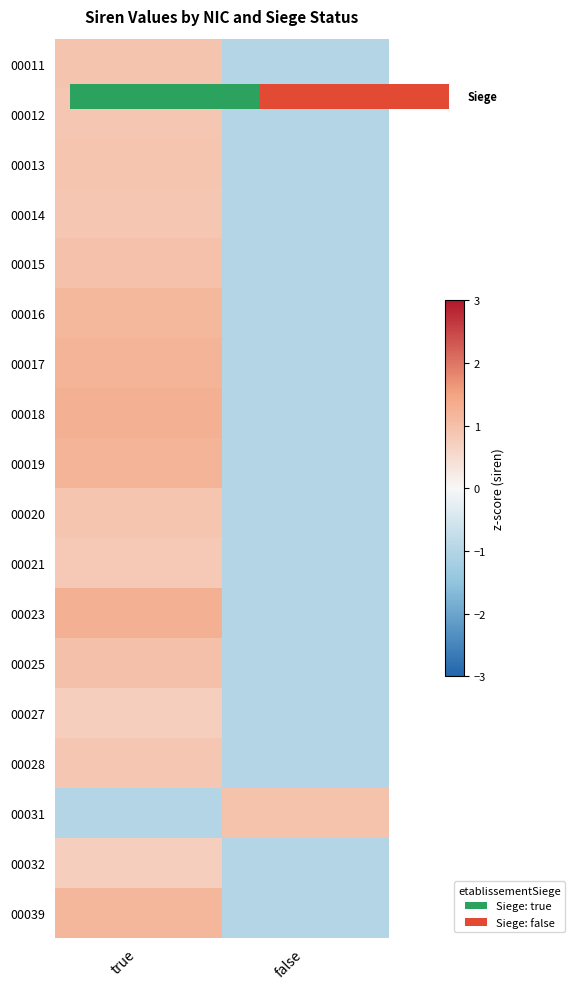

What is the total value across all series at false?

-15.9